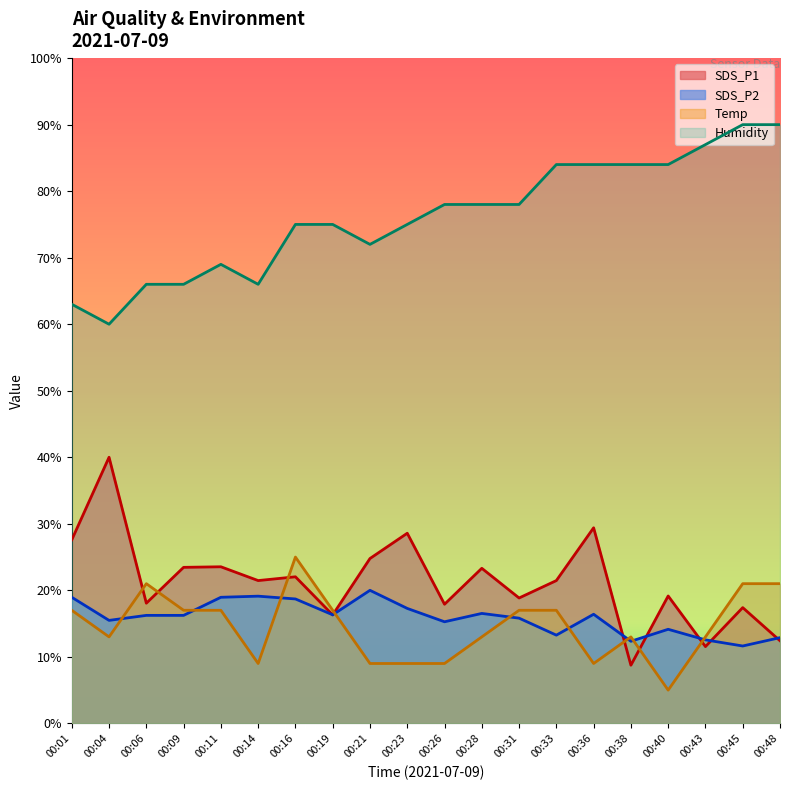

What is the difference between the second highest and second lowest values in the SDS_P1 series?

17.9